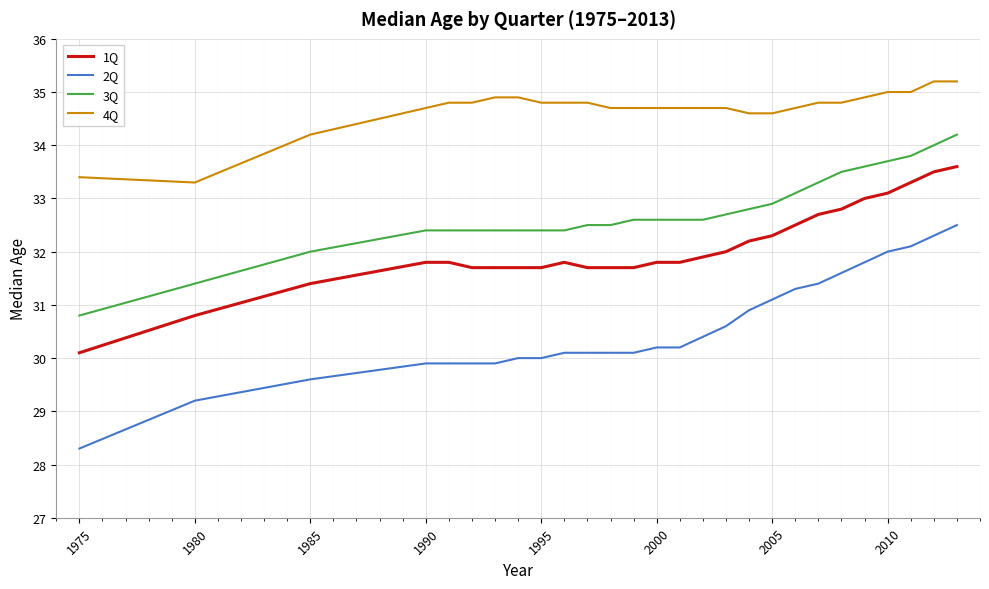

What is the smallest value displayed?

28.3